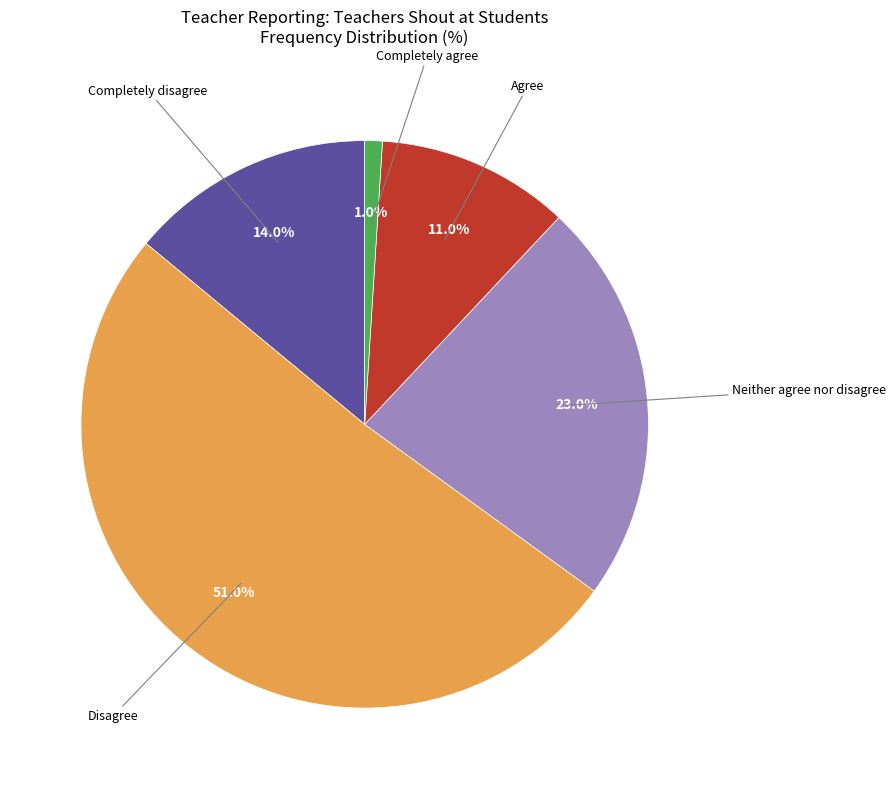

Rank the categories by value from lowest to highest.

Completely agree, Agree, Completely disagree, Neither agree nor disagree, Disagree